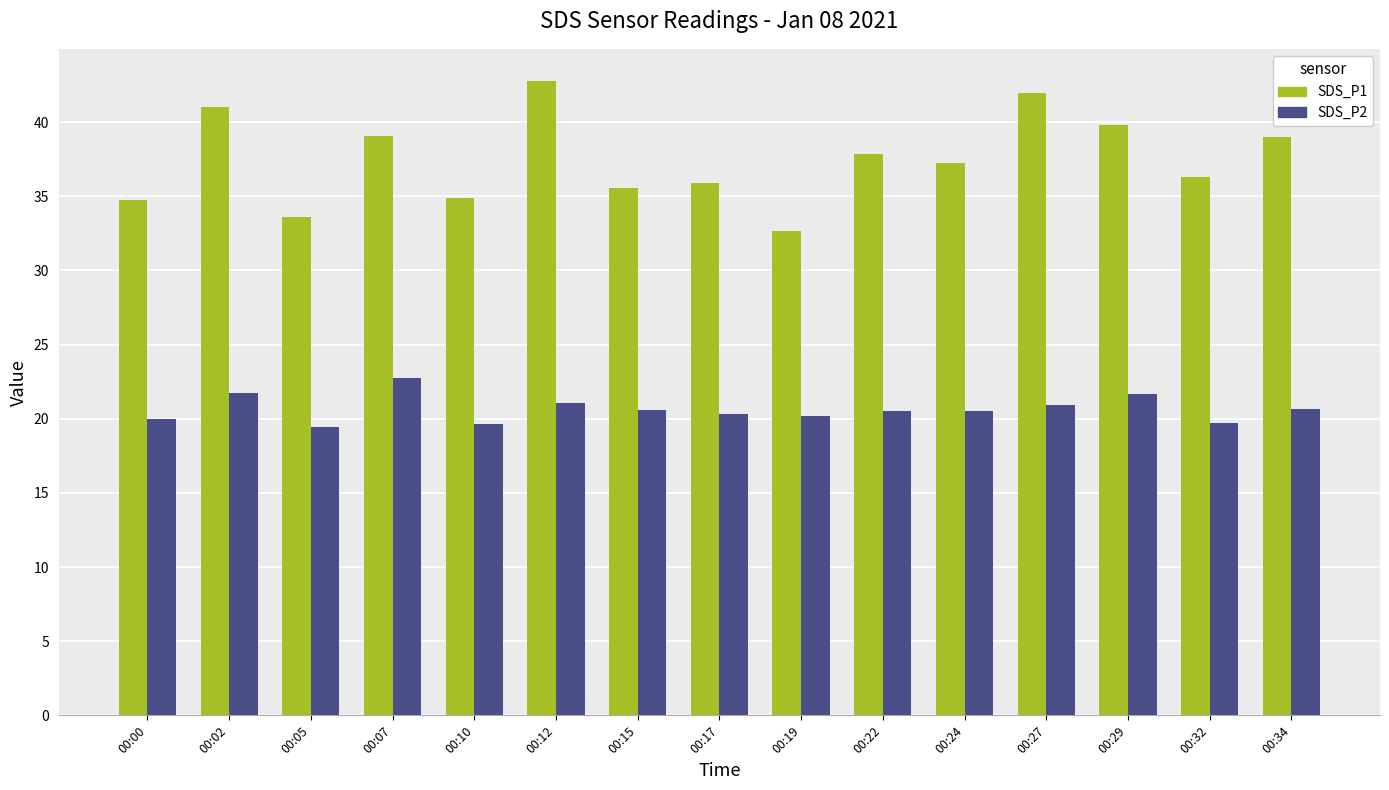

What are all the series names shown in the legend?

SDS_P1, SDS_P2